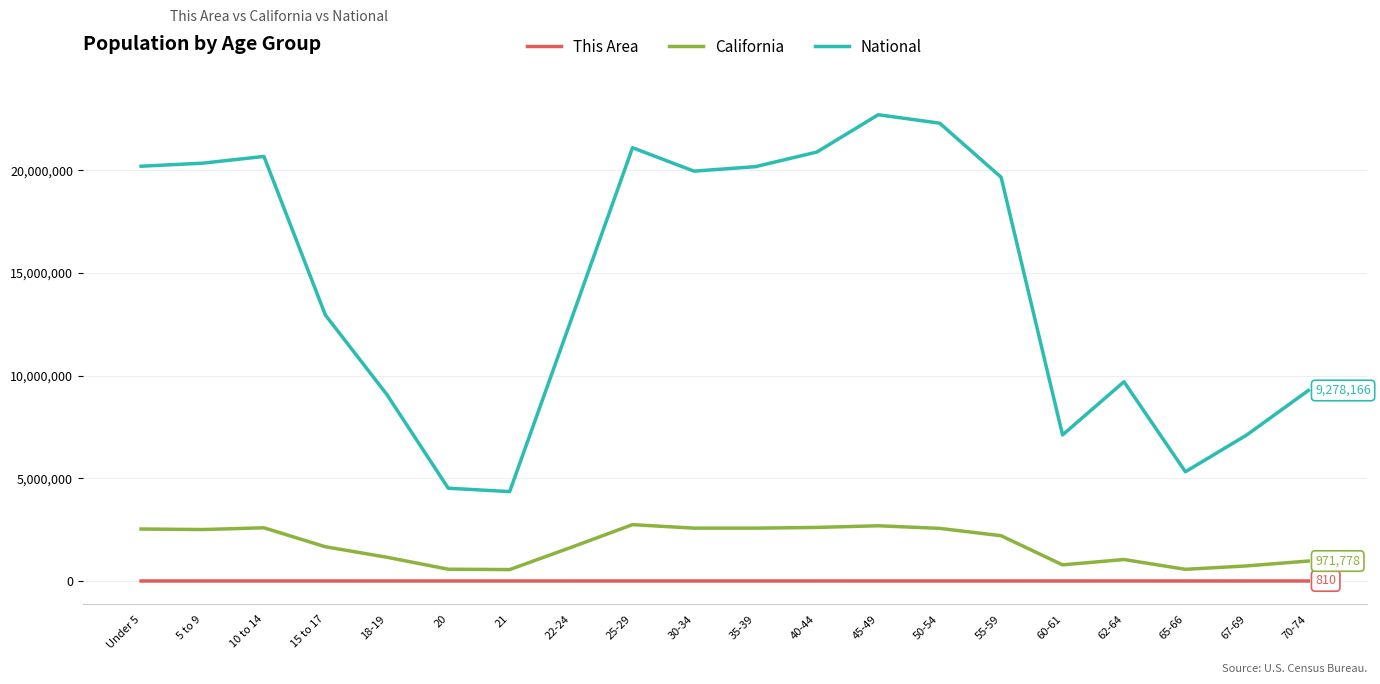

What is the minimum value shown in the chart?

105